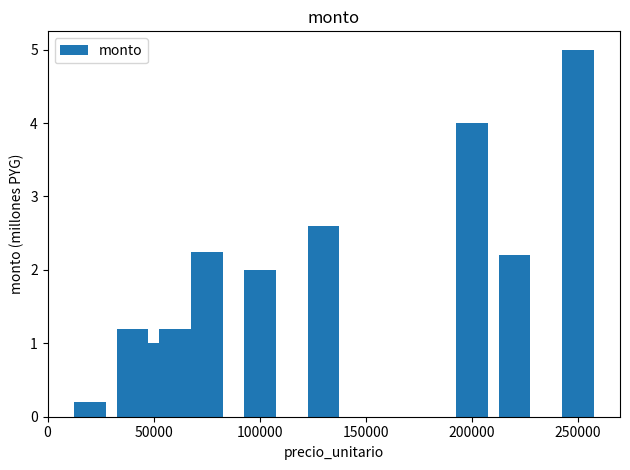

What is the maximum value shown in the chart?

5.0